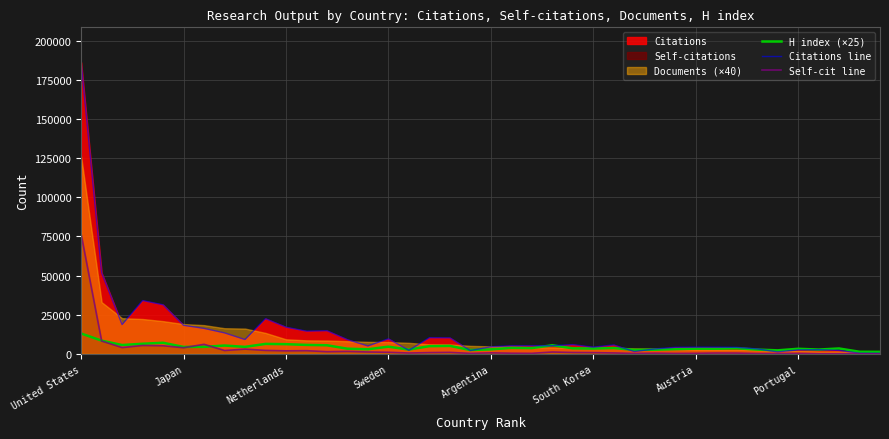

What is the lowest value of the H index (×25) series?

1300